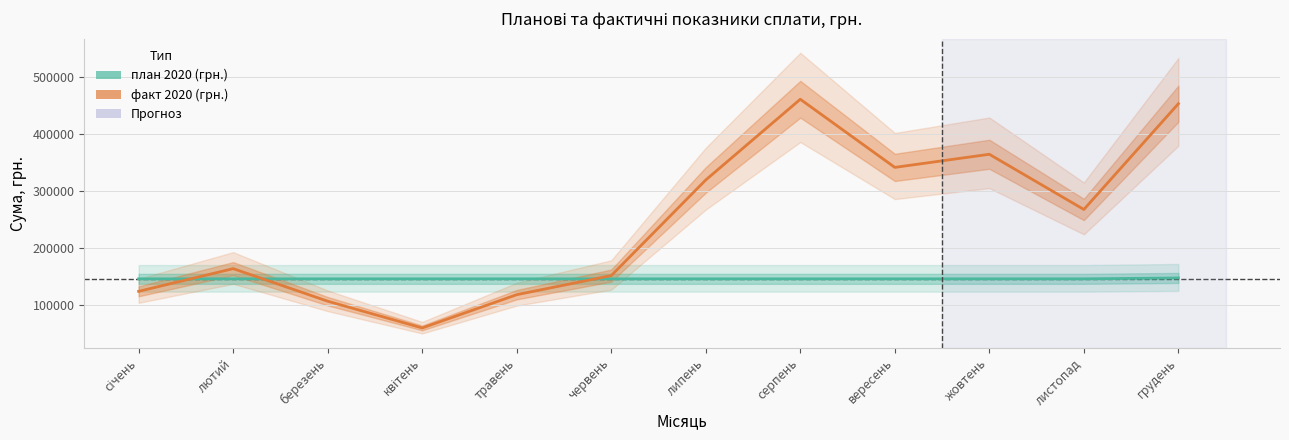

What is the greatest value displayed?

461089.0